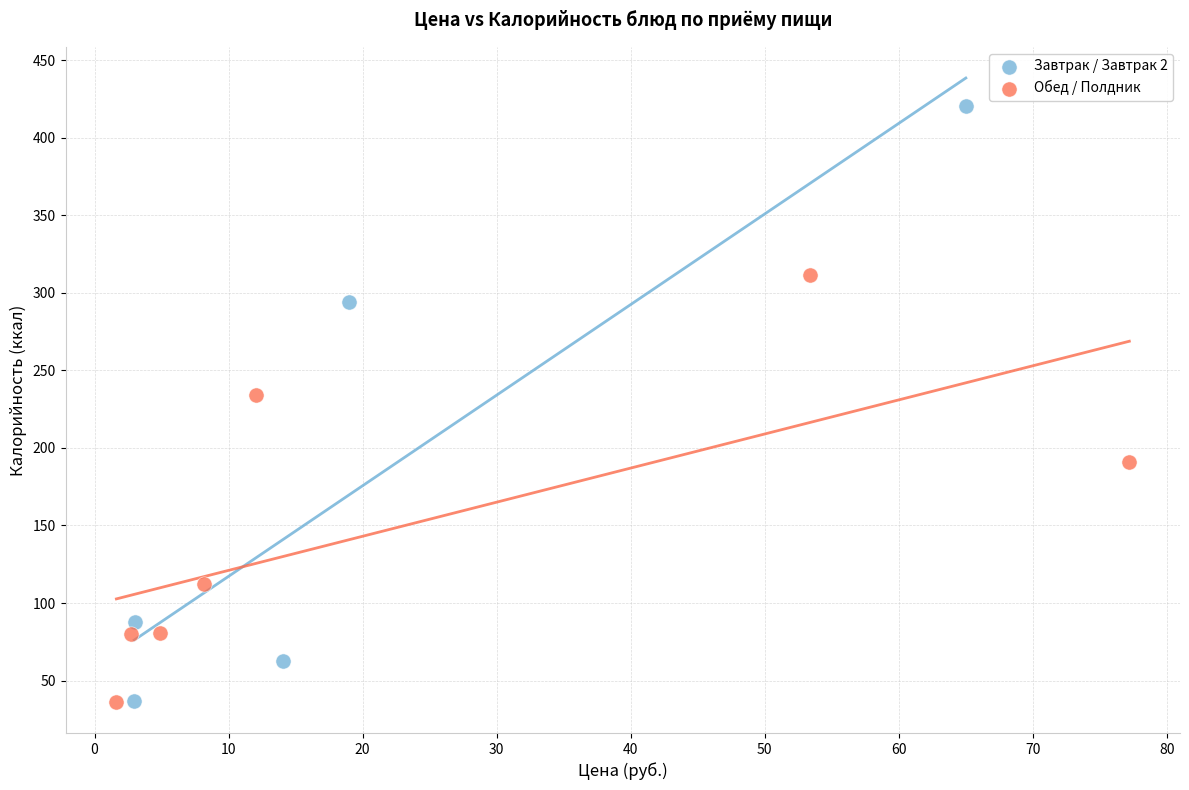

Which series reaches the maximum Y coordinate?

Завтрак / Завтрак 2